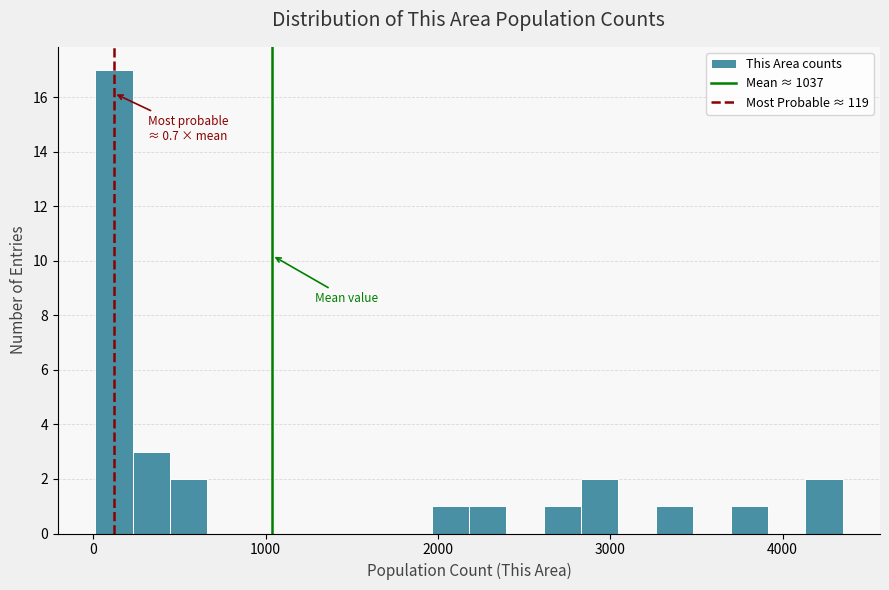

Read against the x-axis, roughly where is the centre of the tallest bar?

100